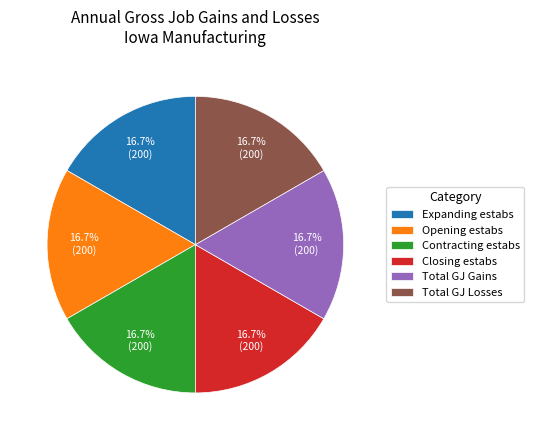

What is the ratio of the value at Total GJ Losses to the value at Expanding estabs?

1.0